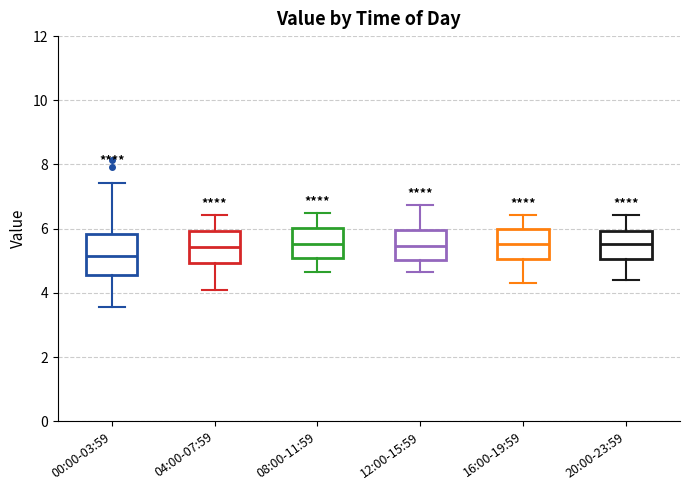

Comparing the boxes themselves (not the whiskers), which one is the tallest?

00:00-03:59